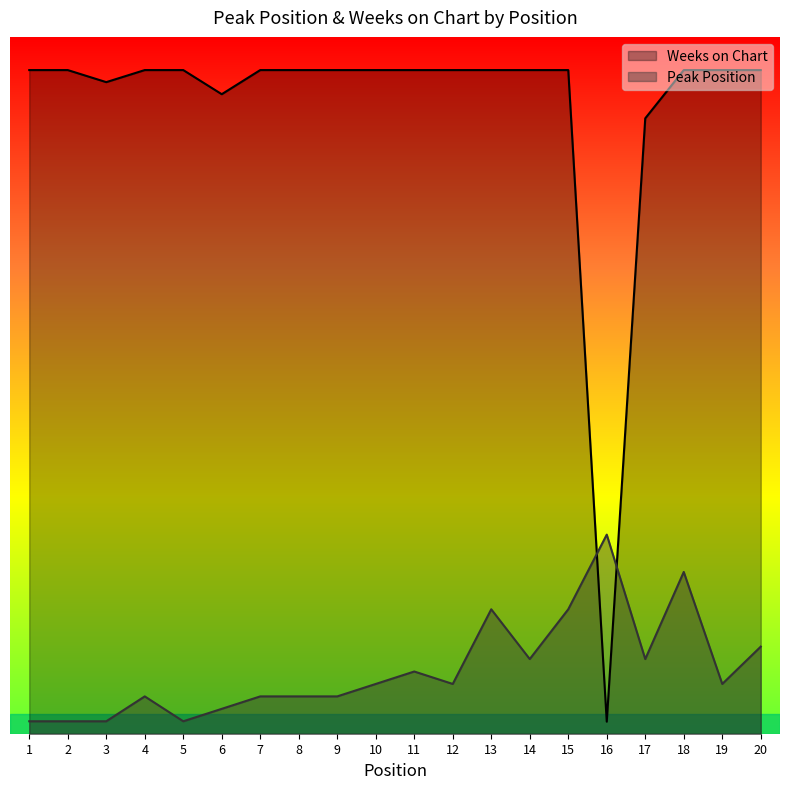

Which series has the largest total across all categories?

Weeks on Chart